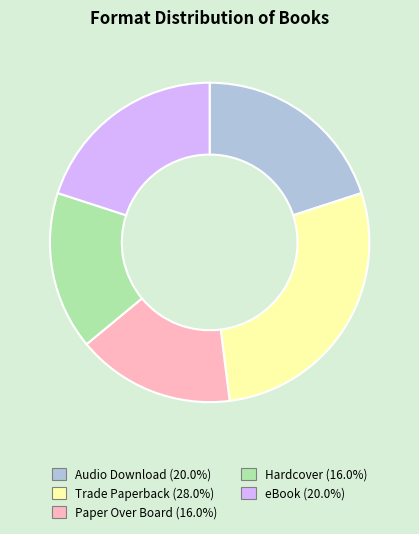

Is Trade Paperback the majority of the pie?

No